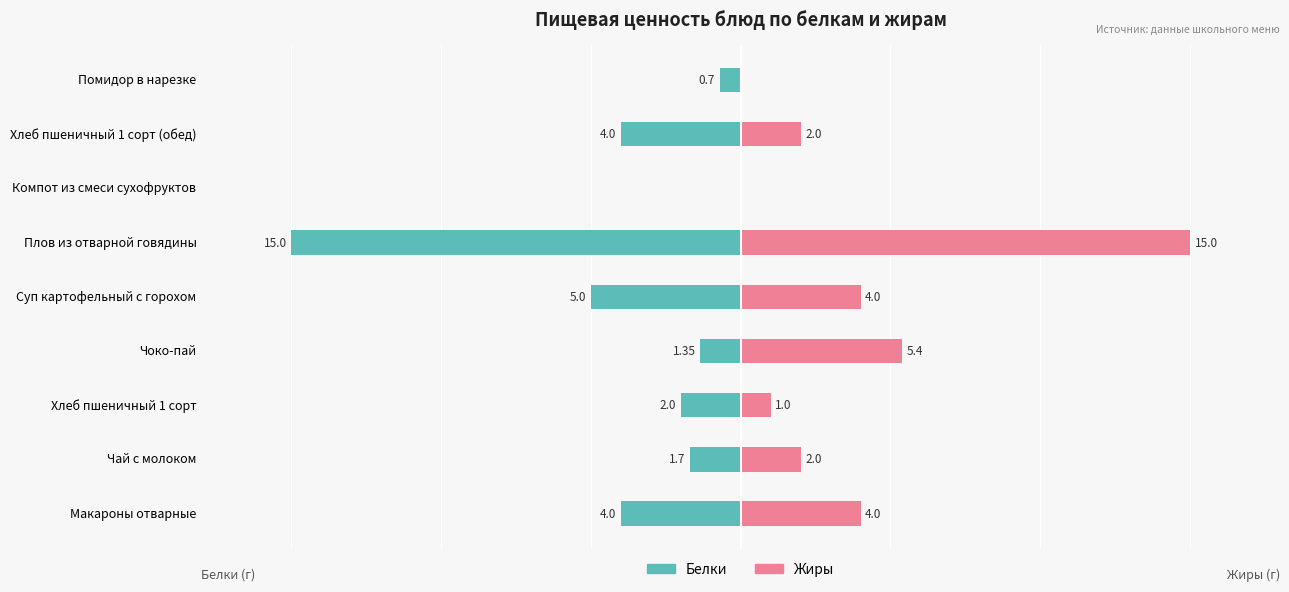

Is it true that Жиры equals -5.0 at Помидор в нарезке?

False